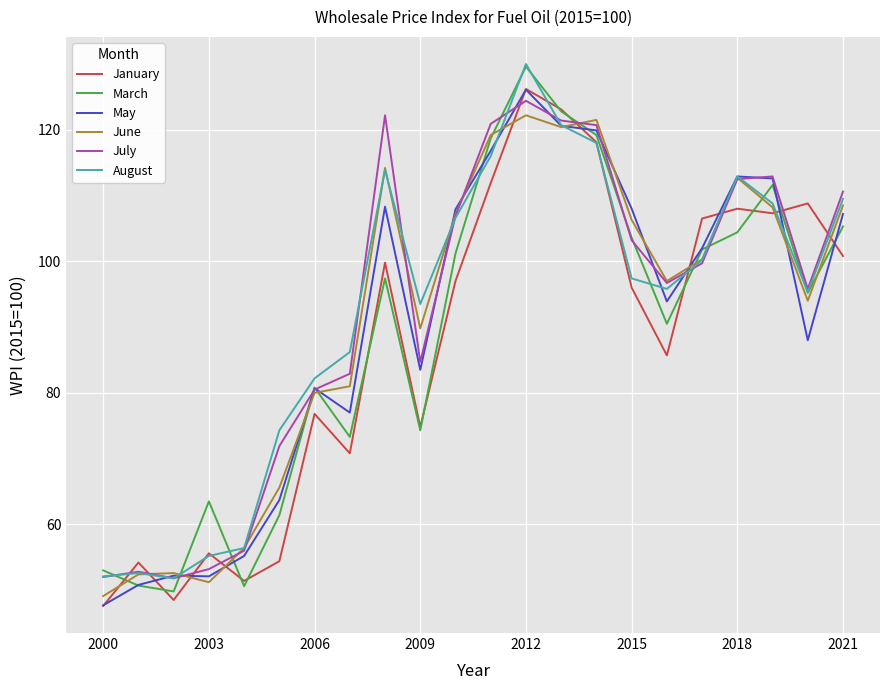

What is the greatest value displayed?

130.0